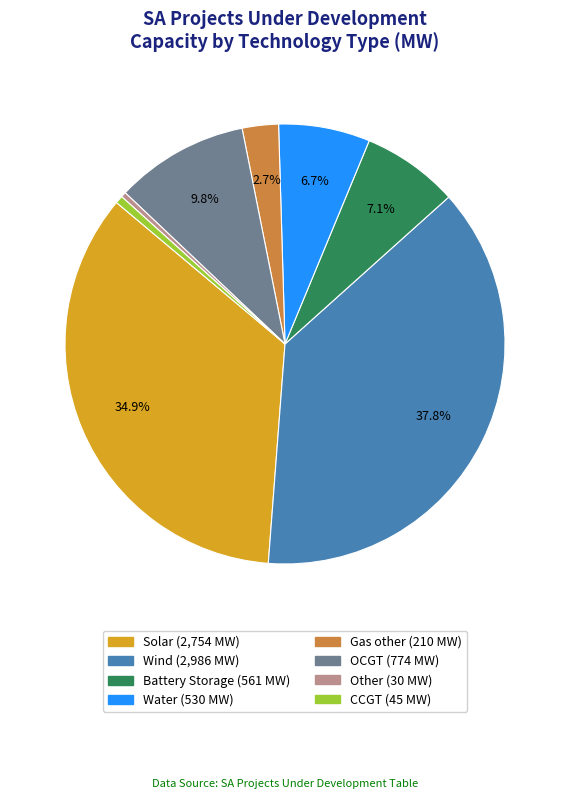

Is Water the majority of the pie?

No